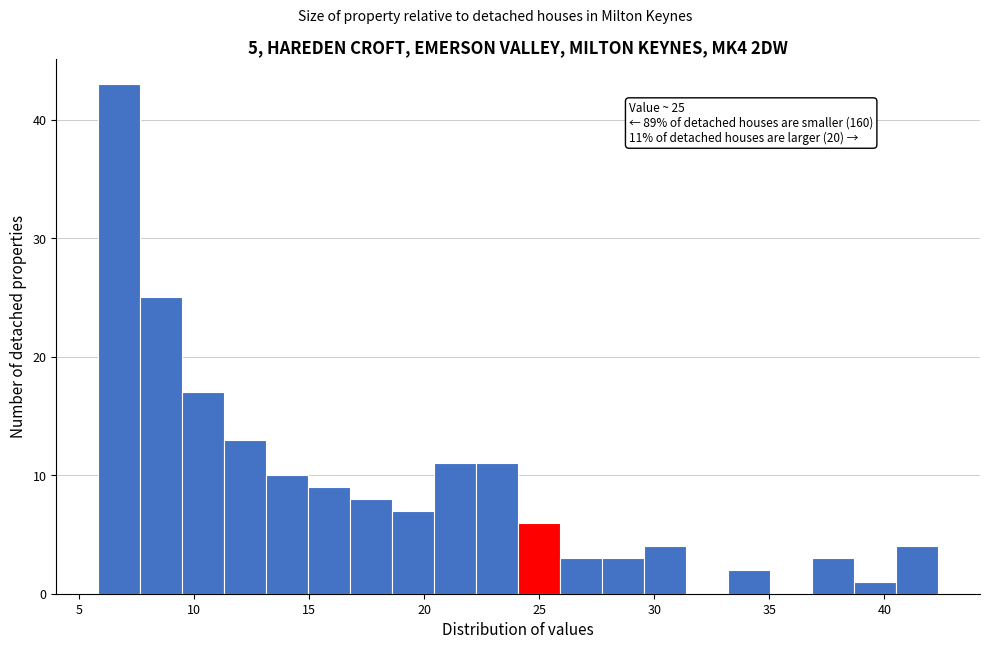

Read against the x-axis, roughly where is the centre of the tallest bar?

7.0